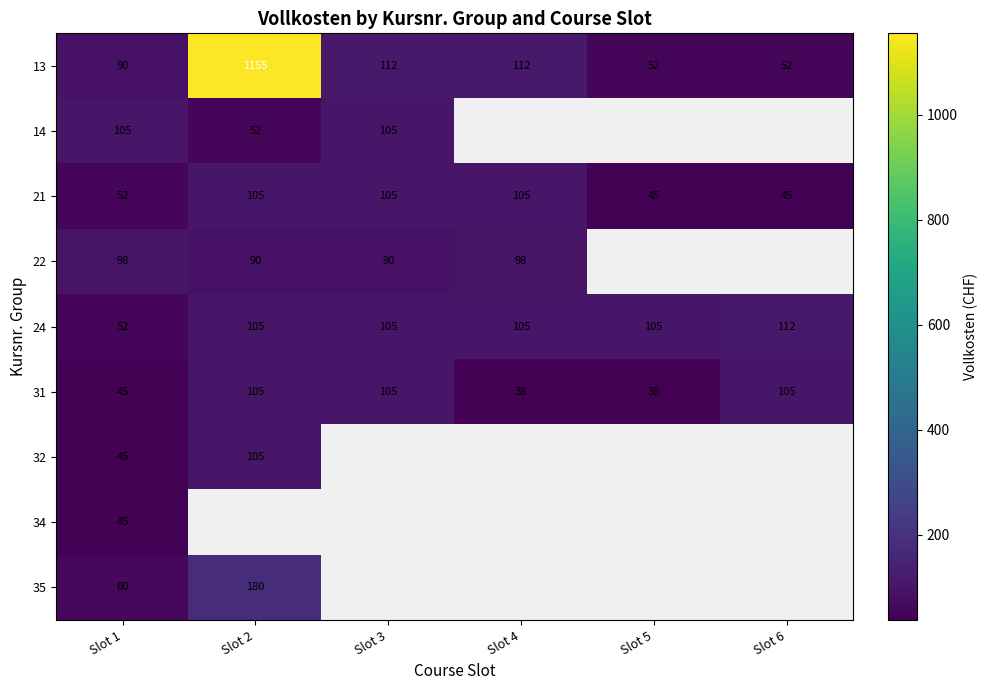

What value does the 13 series have at Slot 4?

112